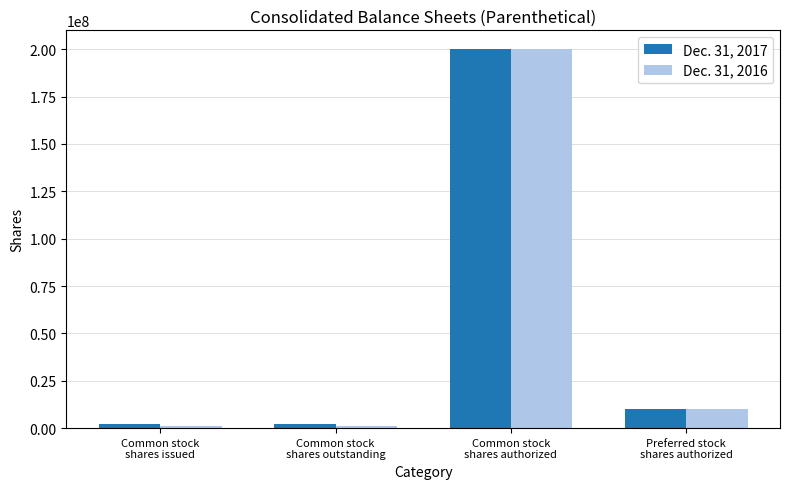

At Common stock
shares outstanding, list the series in order from largest to smallest.

Dec. 31, 2017, Dec. 31, 2016